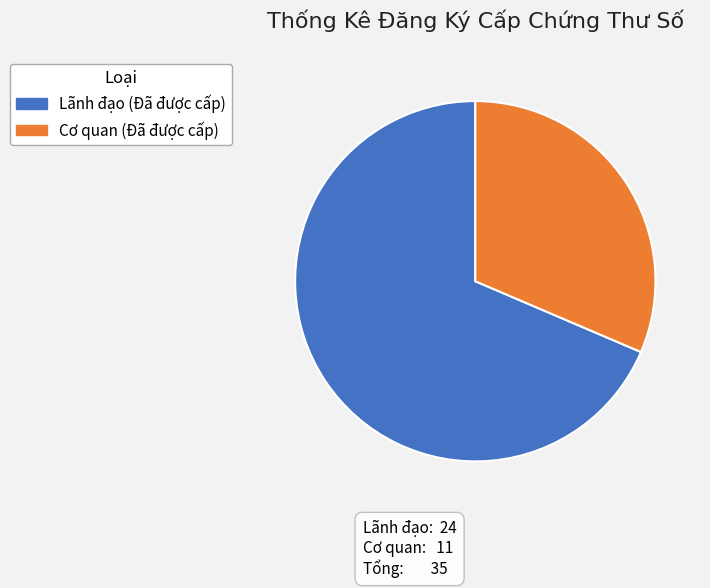

Approximately how many times larger is the value at Lãnh đạo (Đã được cấp) compared to Cơ quan (Đã được cấp)?

2.2